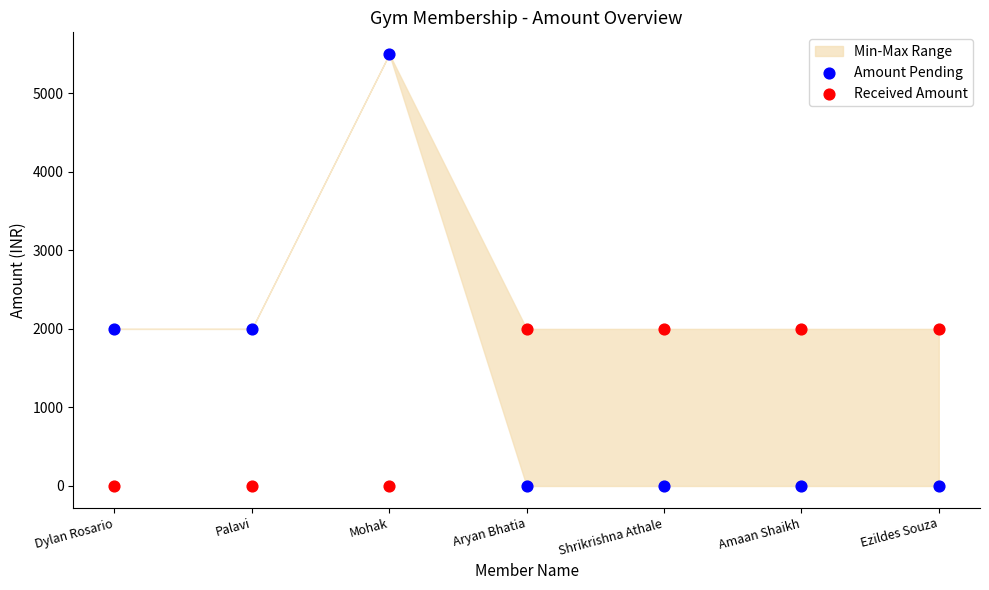

Across all data points, what is the range of Y values (max minus min)?

5500